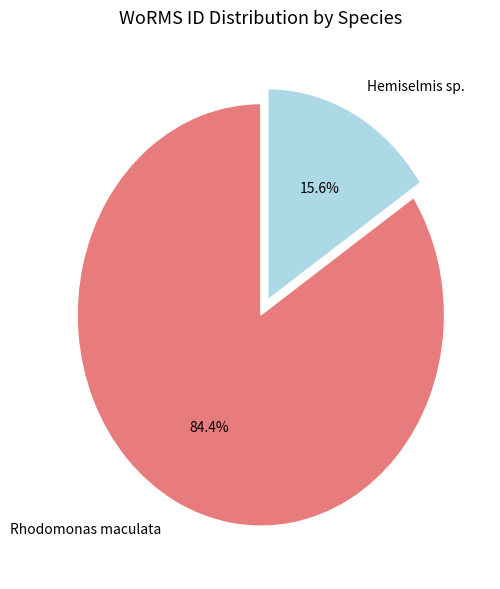

To the nearest percent, what is the combined percentage of Rhodomonas maculata and Hemiselmis sp.?

100%